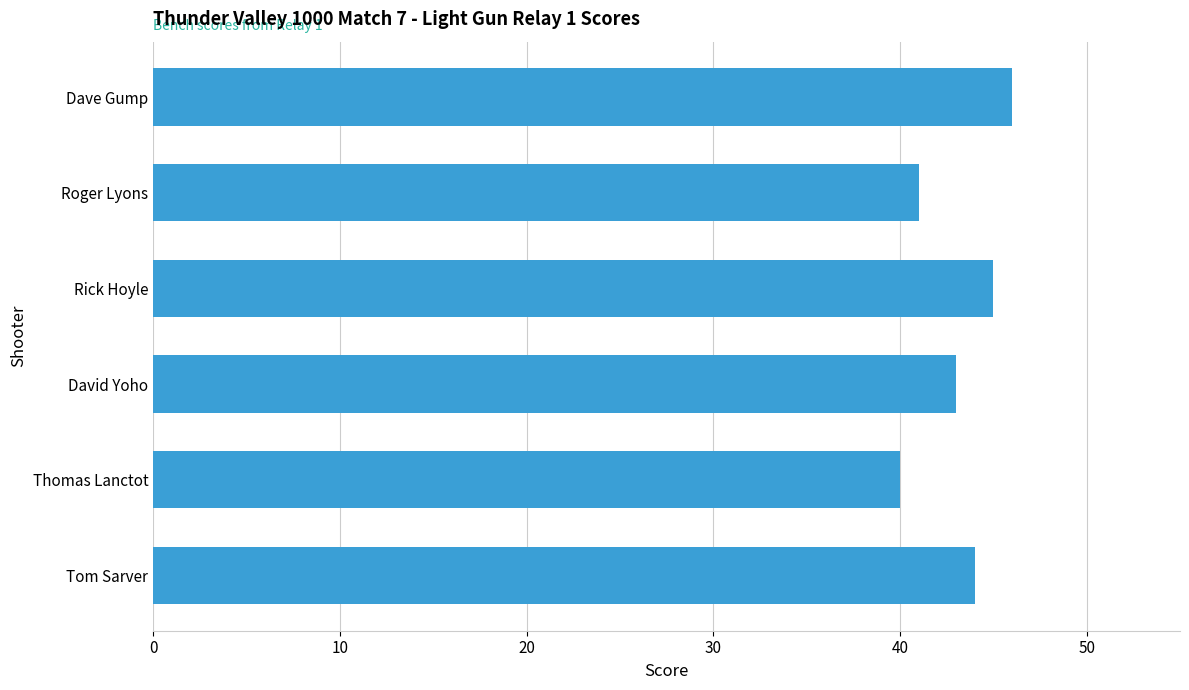

What is the smallest value displayed?

40